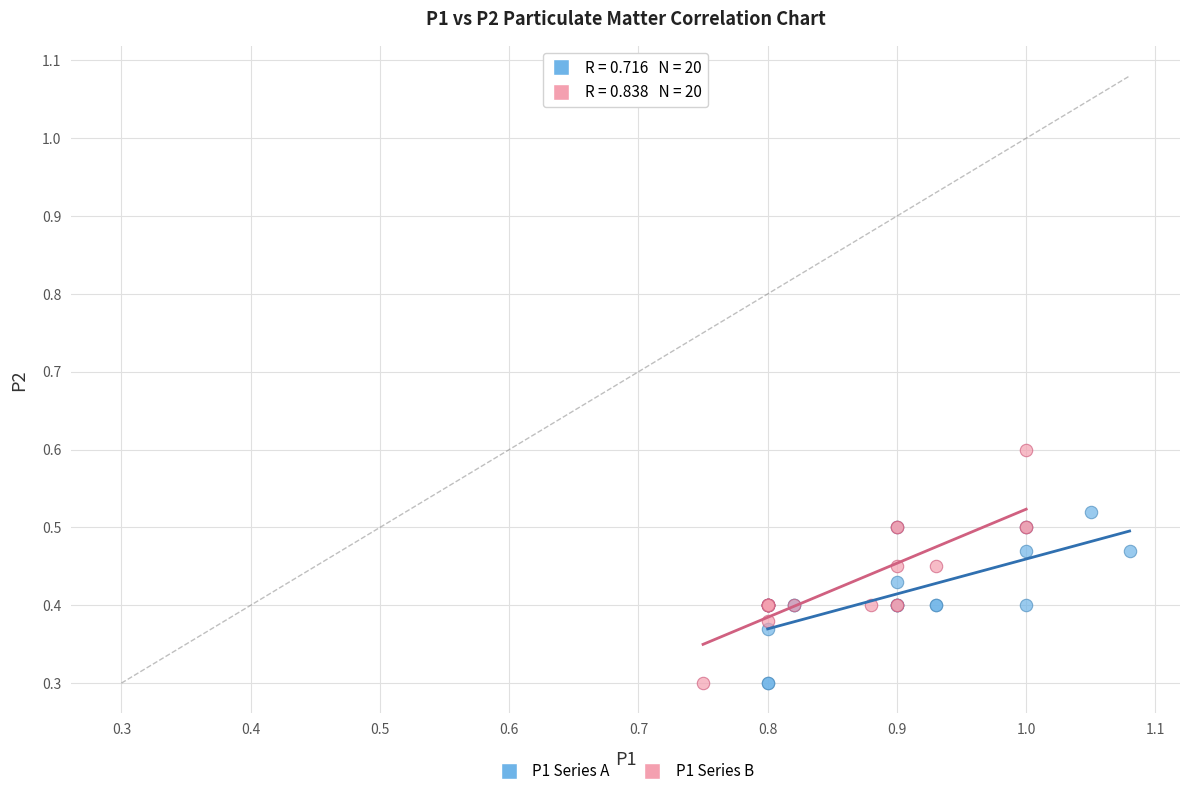

Which series contains the highest Y value?

P1 Series B